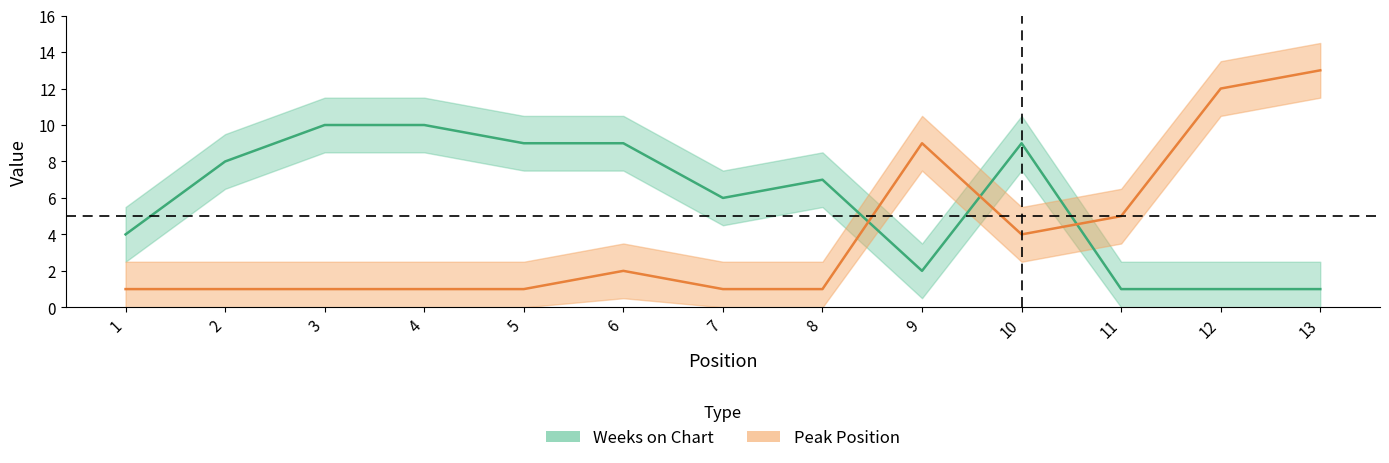

What is the difference between the highest and lowest values at 2?

7